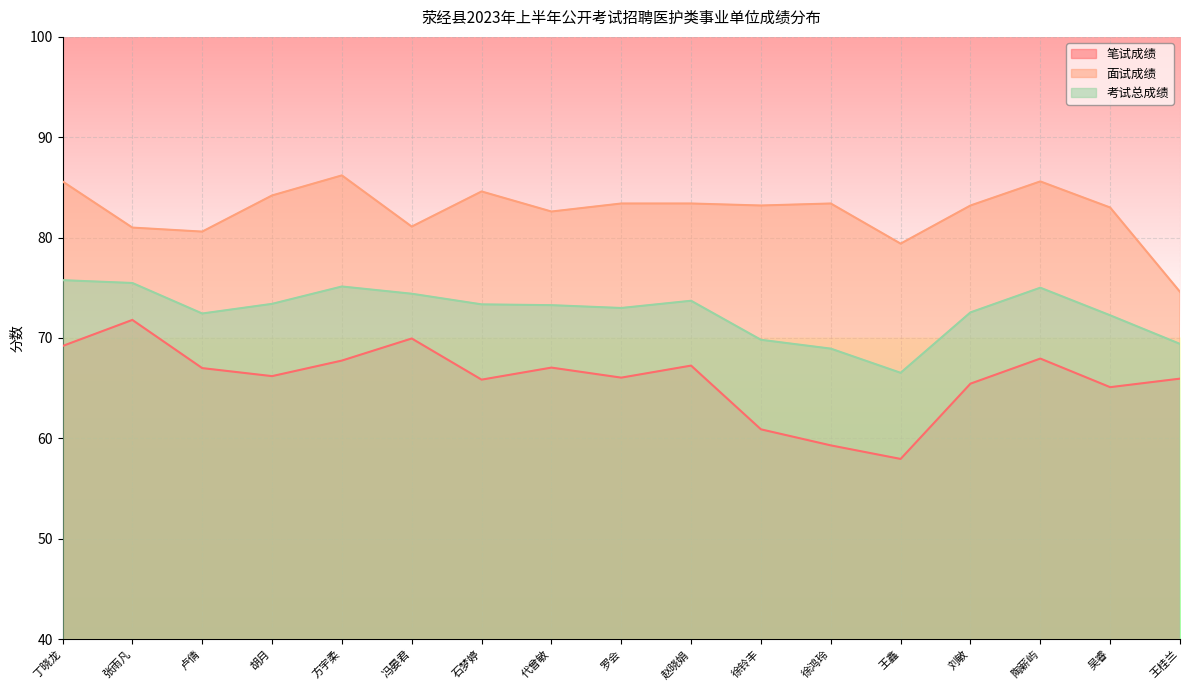

Rank the series by their maximum value, from highest to lowest.

面试成绩, 考试总成绩, 笔试成绩